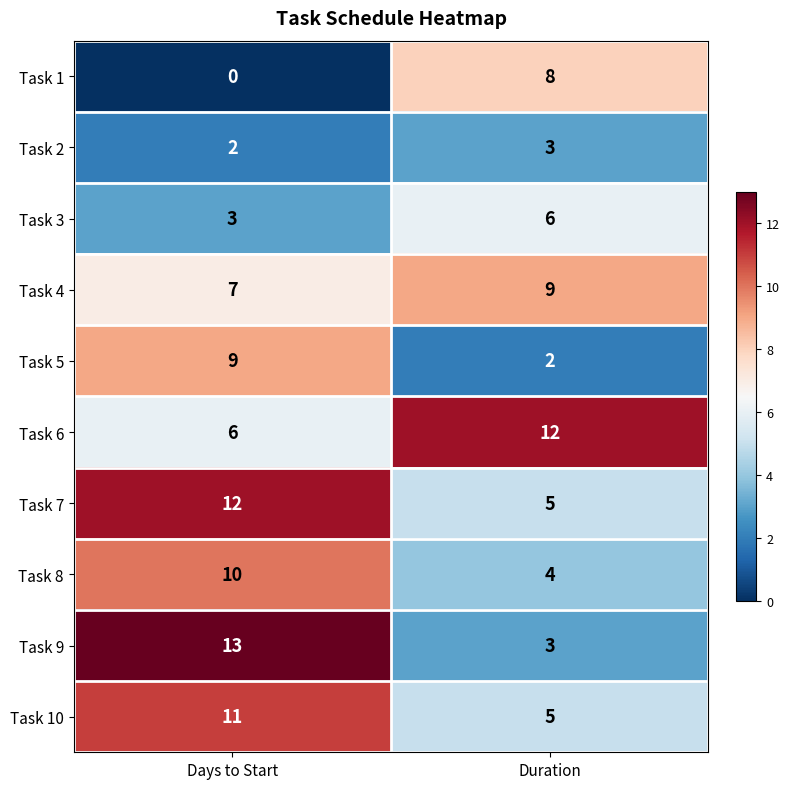

True or false: Task 4 has a value of 7 at Days to Start.

True